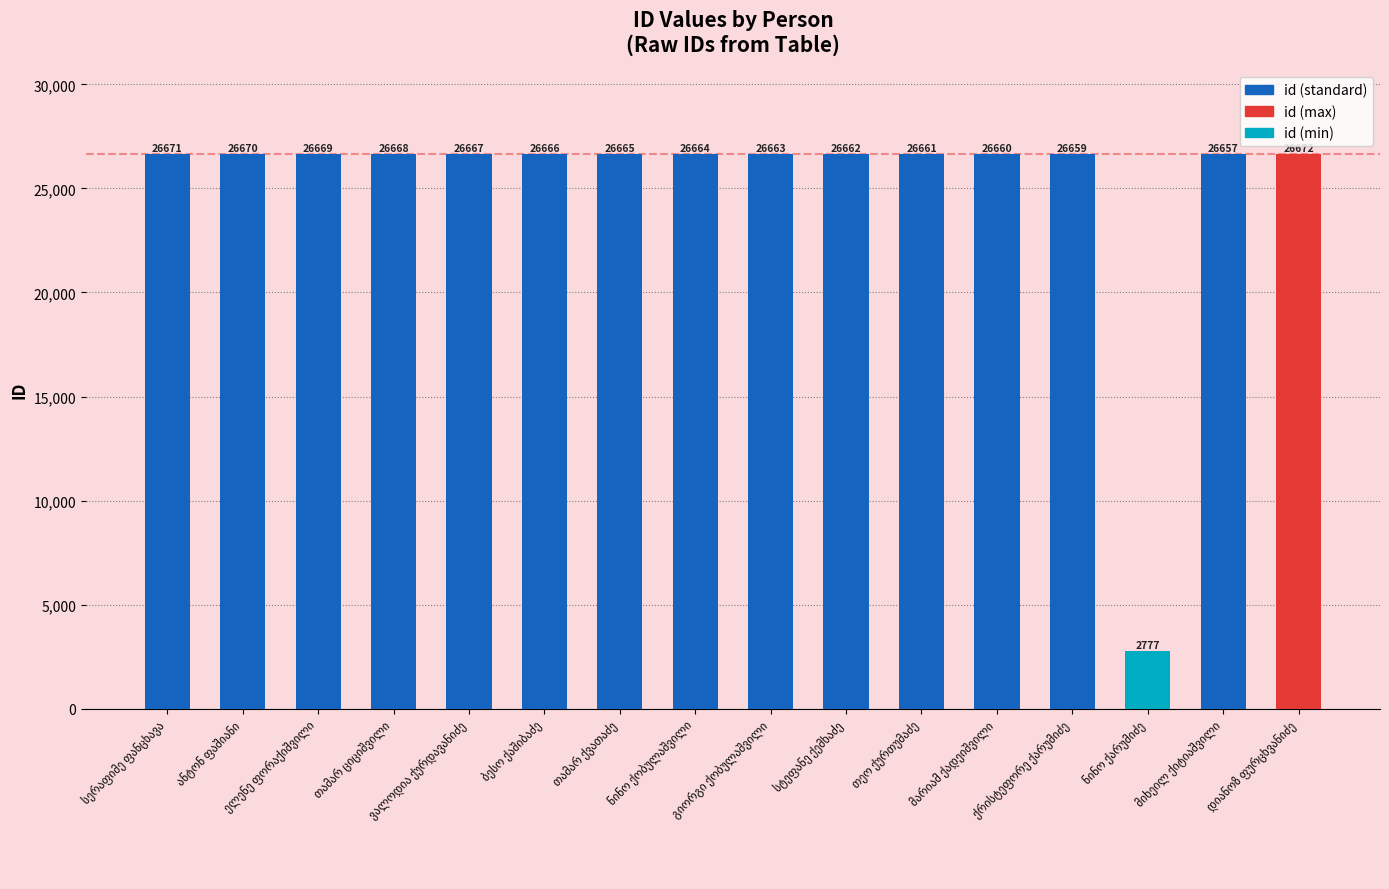

What is the value of the 8th bar from the left?

26664